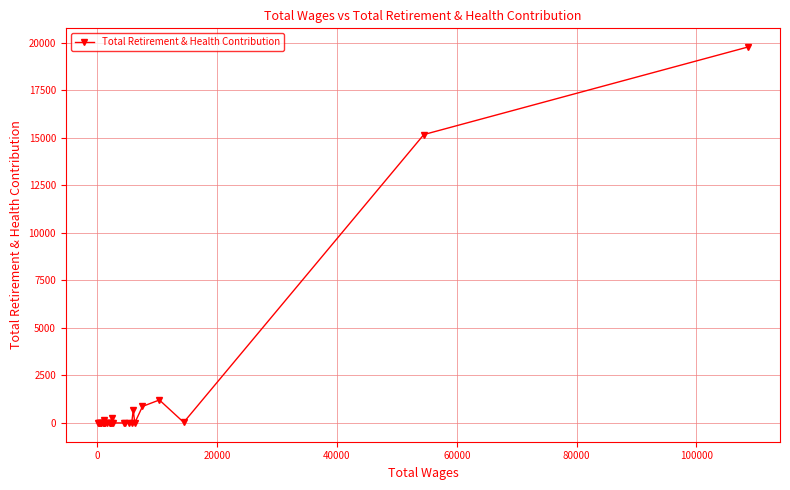

True or false: the data has more than 1 interior local peaks.

True